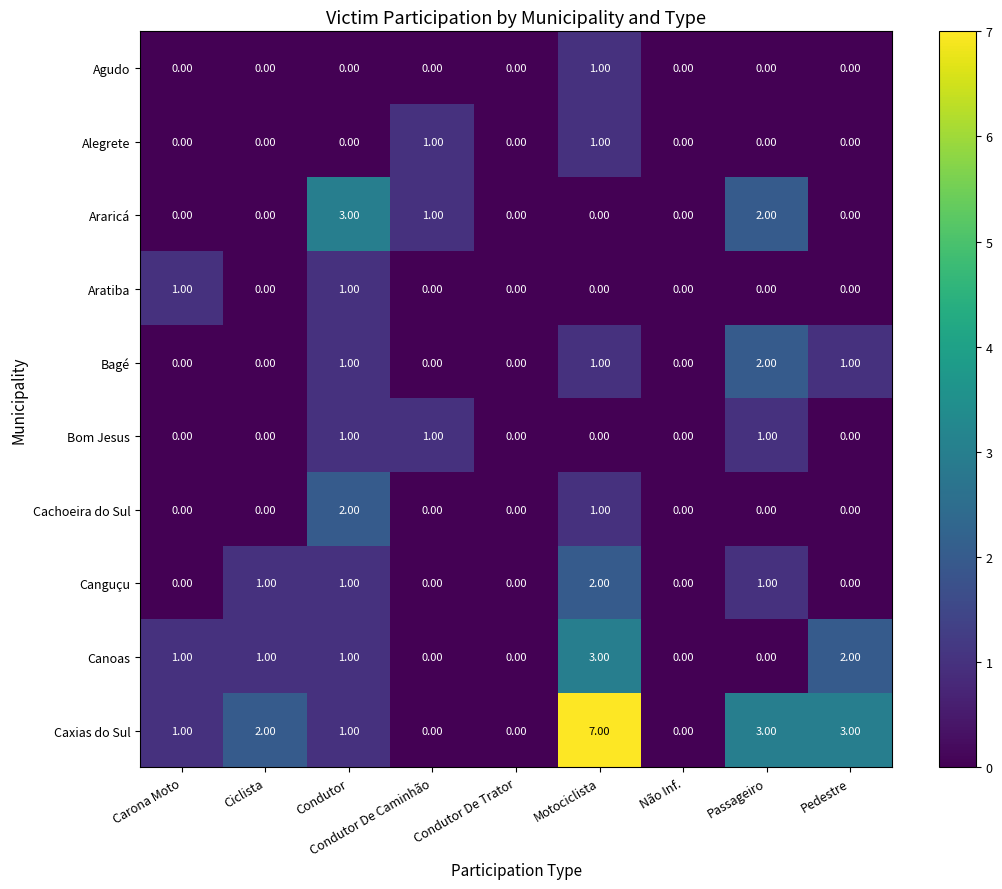

Which series has the widest spread of values?

Caxias do Sul